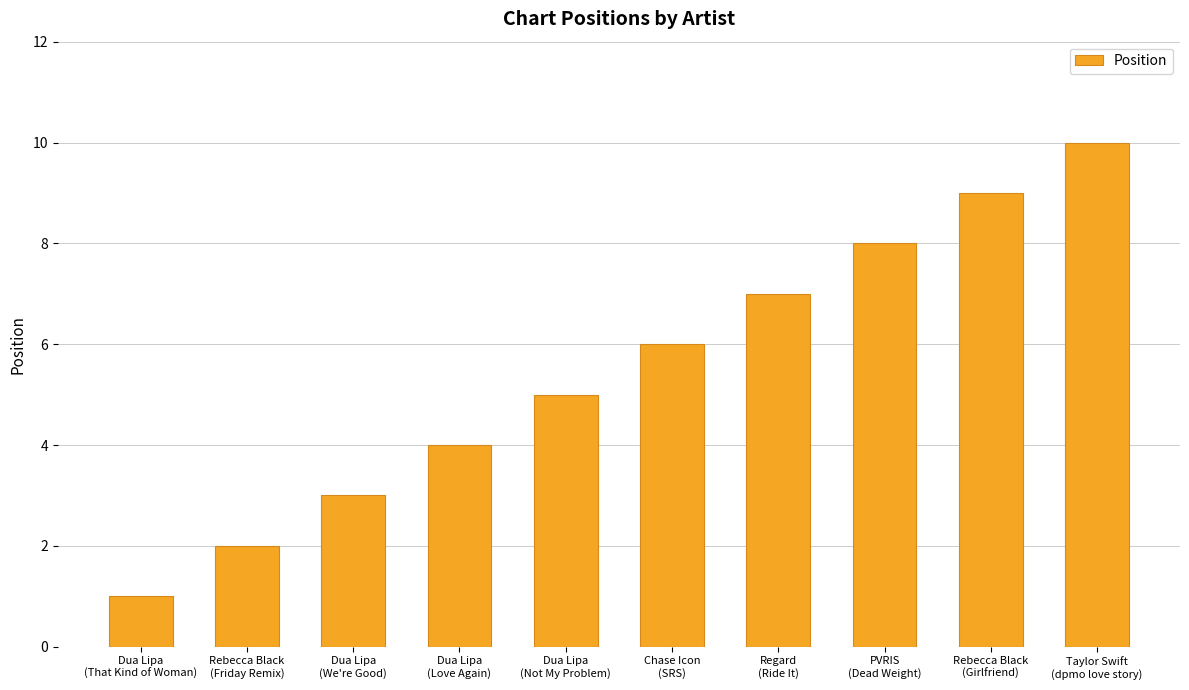

How many values are between 3 and 8?

6